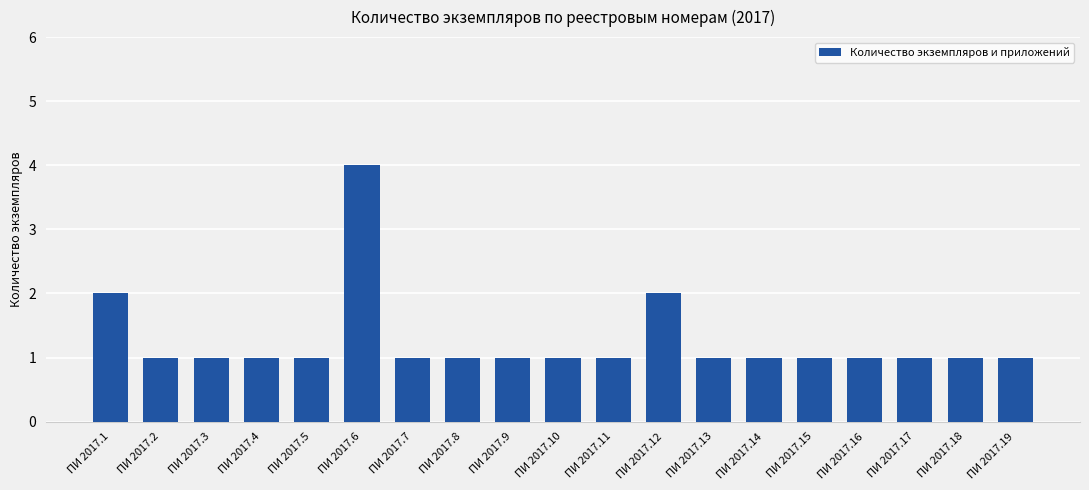

What is the difference between the maximum and minimum values?

3